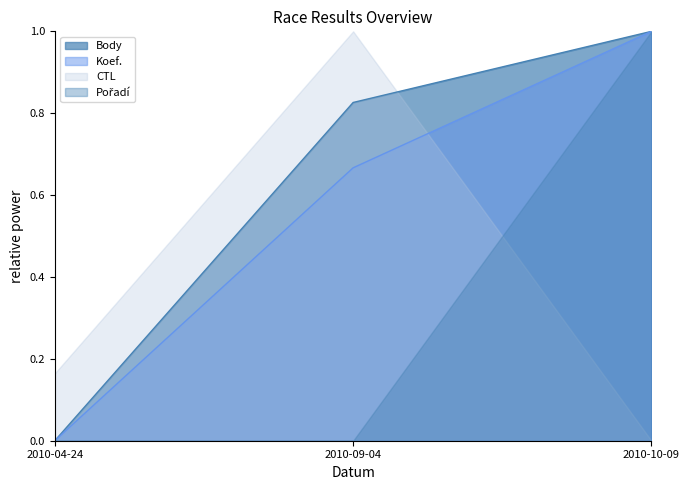

Is it true that Koef. equals 0.3 at 2010-04-24?

False